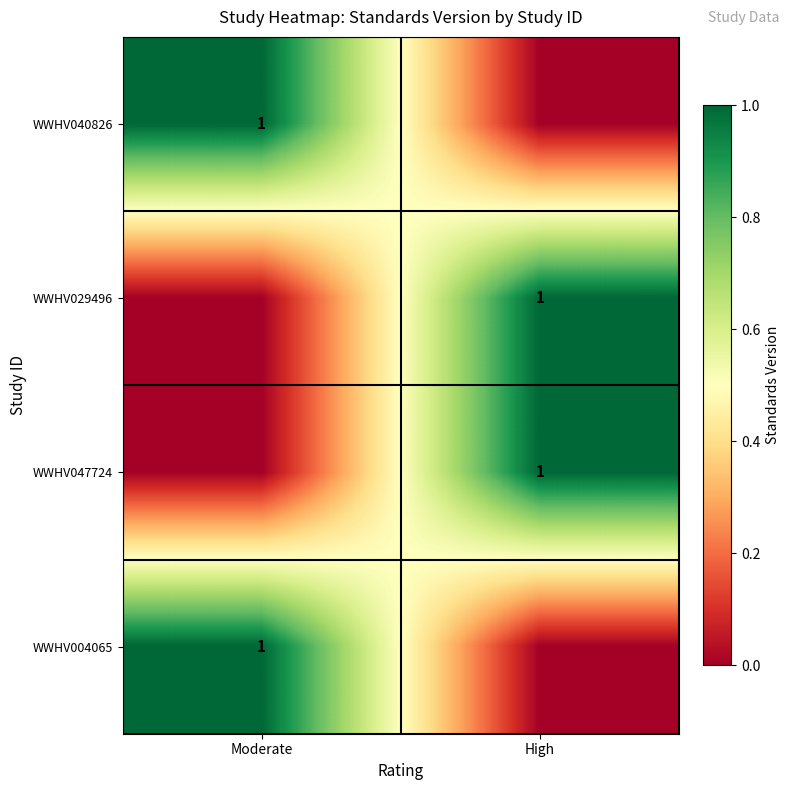

True or false: WWHV040826 has a value of 0 at Moderate.

False